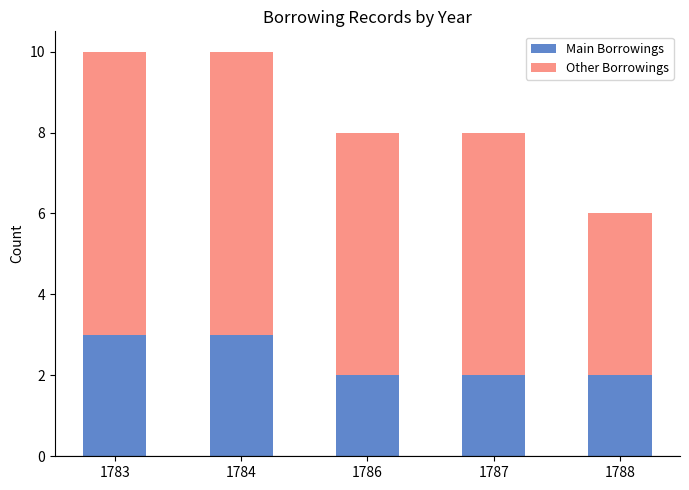

How many categories are shown in the chart?

5